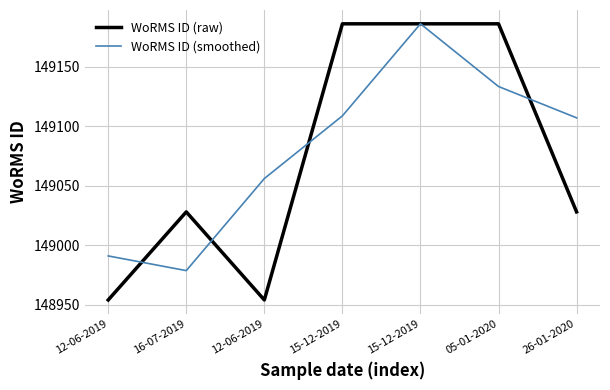

Reading left to right, what are all the values shown in this chart?

WoRMS ID (raw): 148954.0	149028.0	148954.0	149186.0	149186.0	149186.0	149028.0
WoRMS ID (smoothed): 148991.0	148978.7	149056.0	149108.7	149186.0	149133.3	149107.0